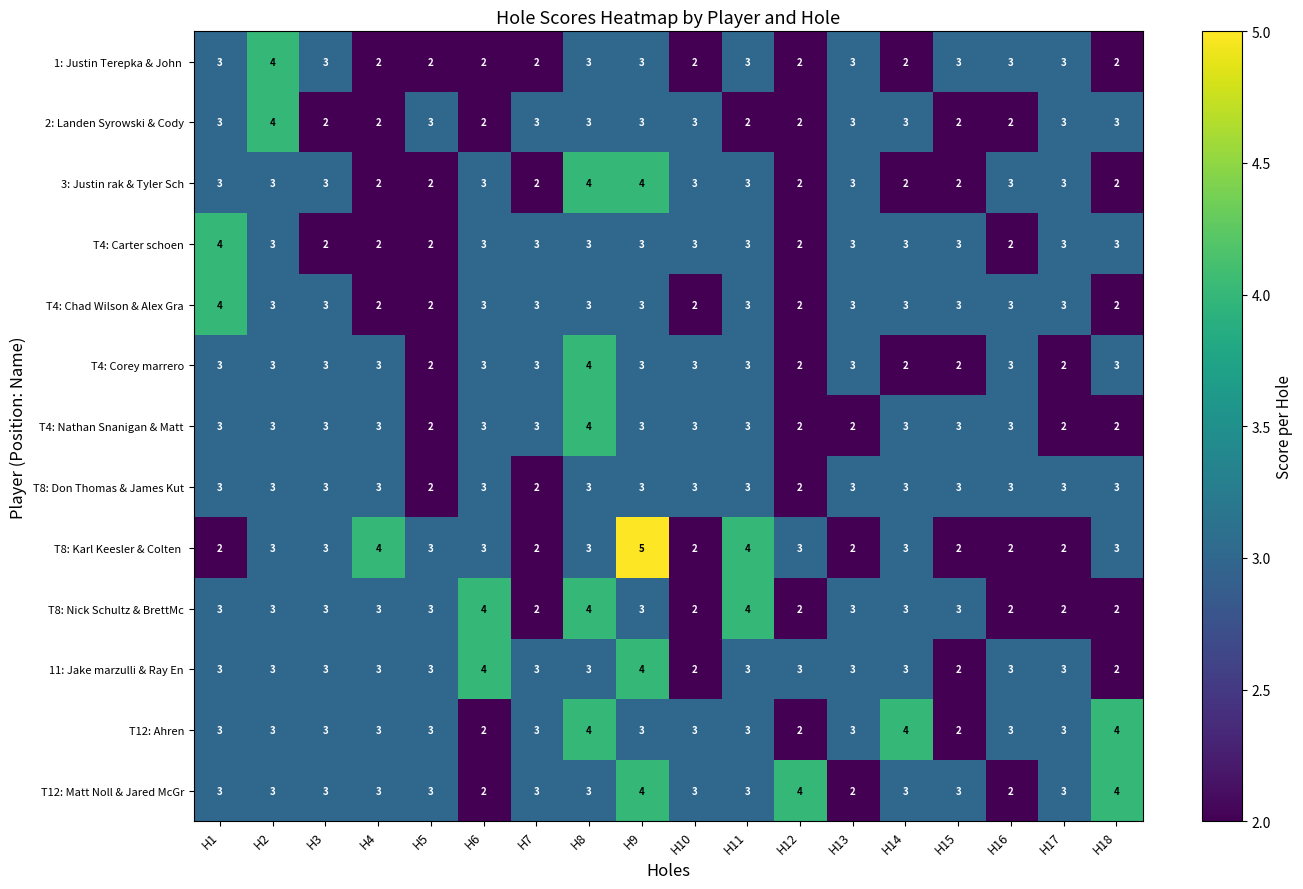

What is the sum of all T8: Nick Schultz & BrettMc values?

51